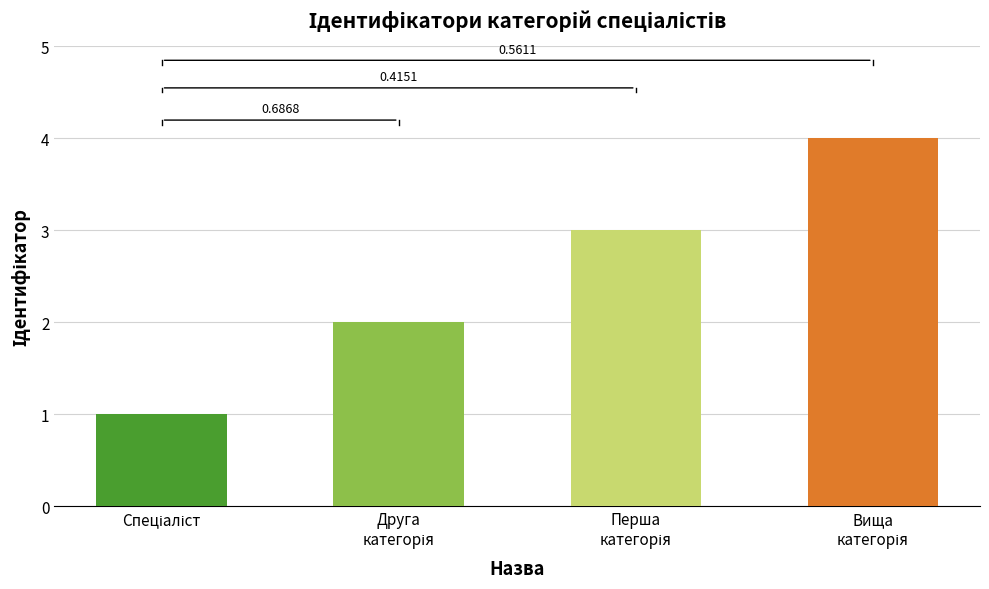

Where is the data nearest to the value 2?

Спеціаліст другої категорії